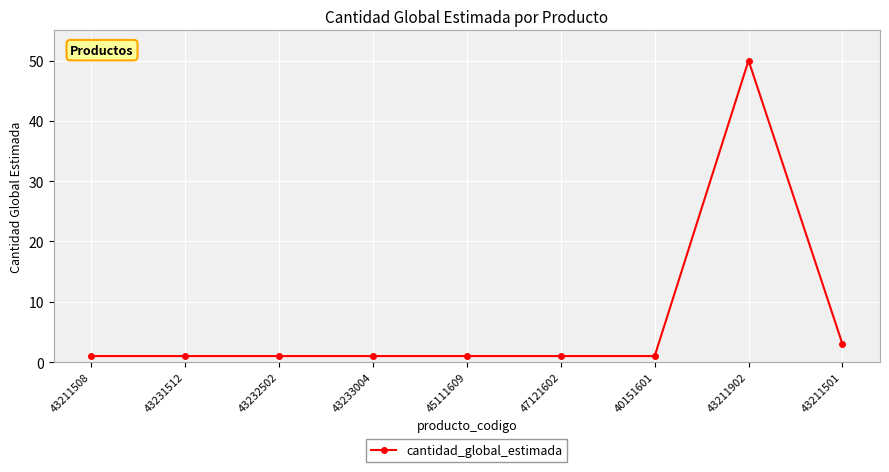

What is the difference between the maximum and second lowest values?

49